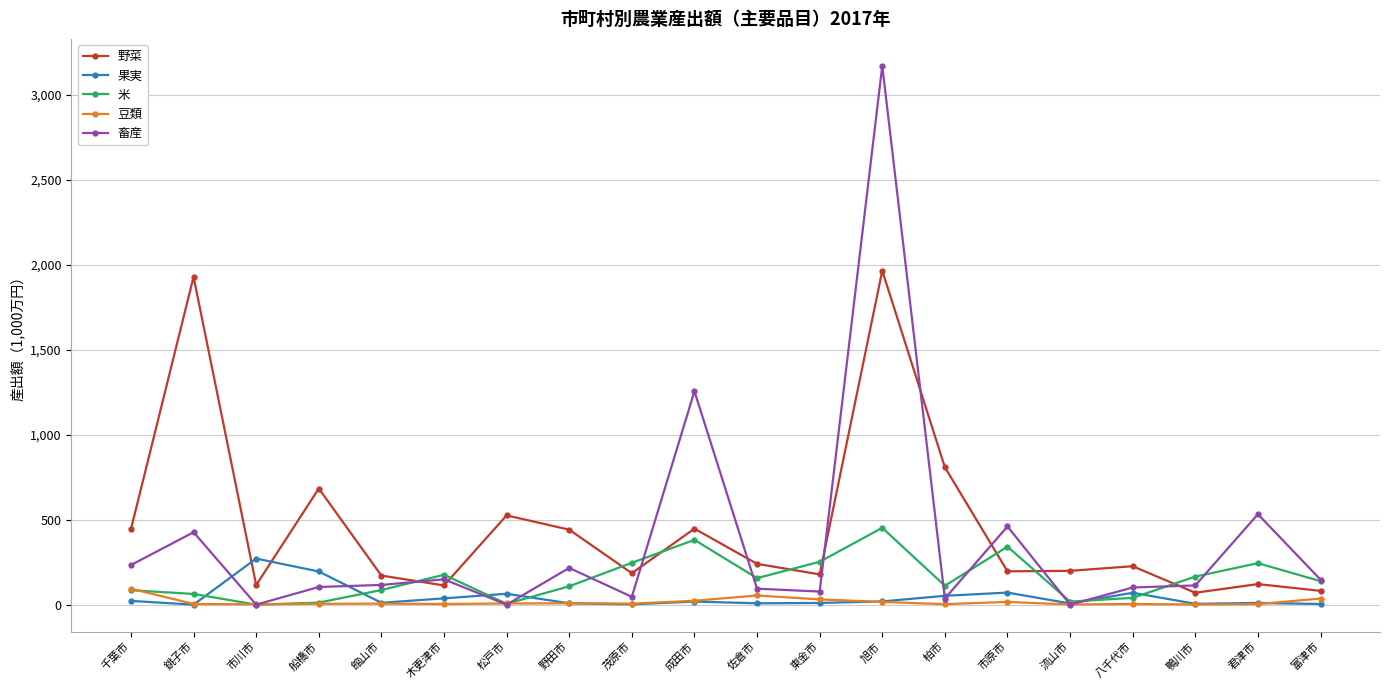

What is the average value of the 畜産 series?

364